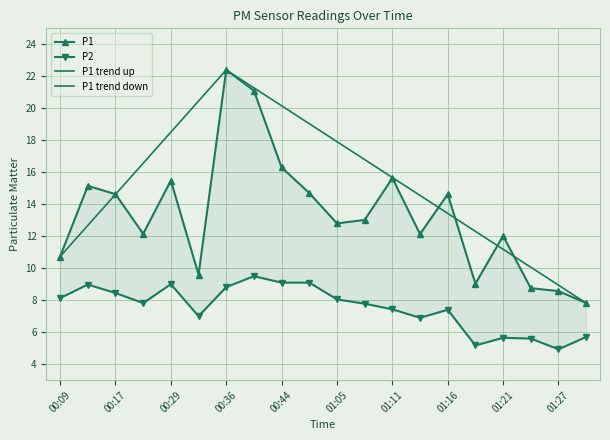

What is the approximate value of P1 at 01:13?

12.1